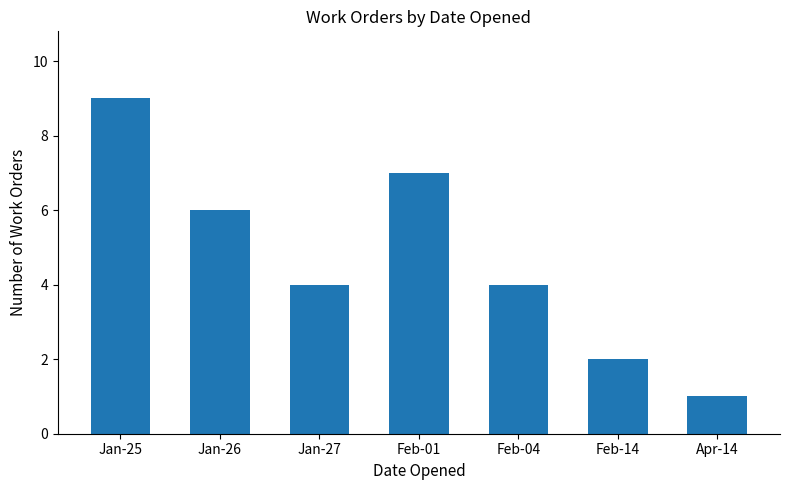

Reading right to left, list all the values displayed in this chart.

1	2	4	7	4	6	9